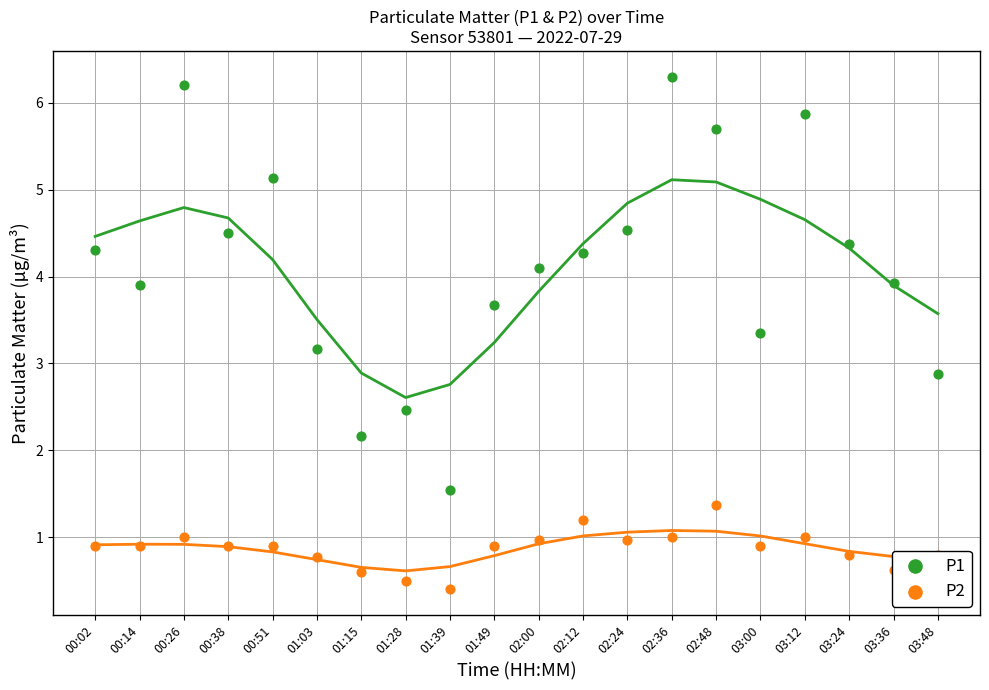

Which series has the widest spread of Y values?

P1